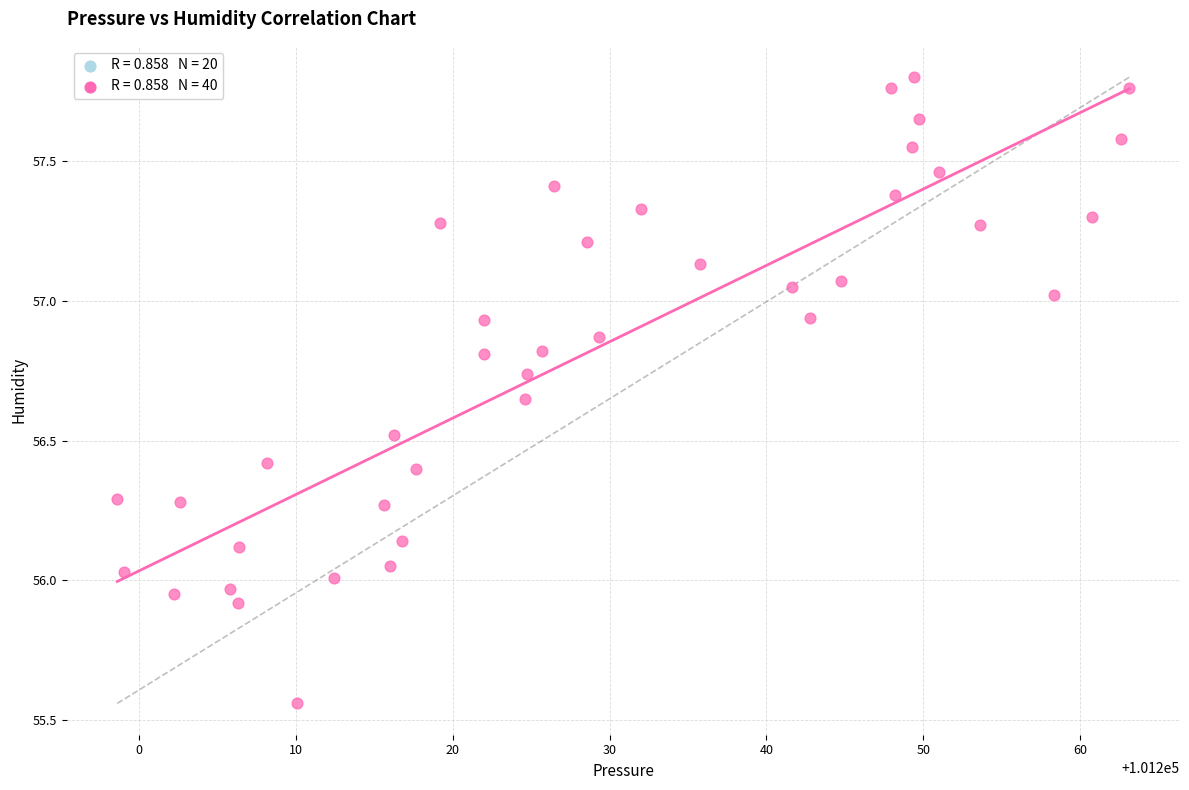

What is the range of X values (max minus min)?

64.5